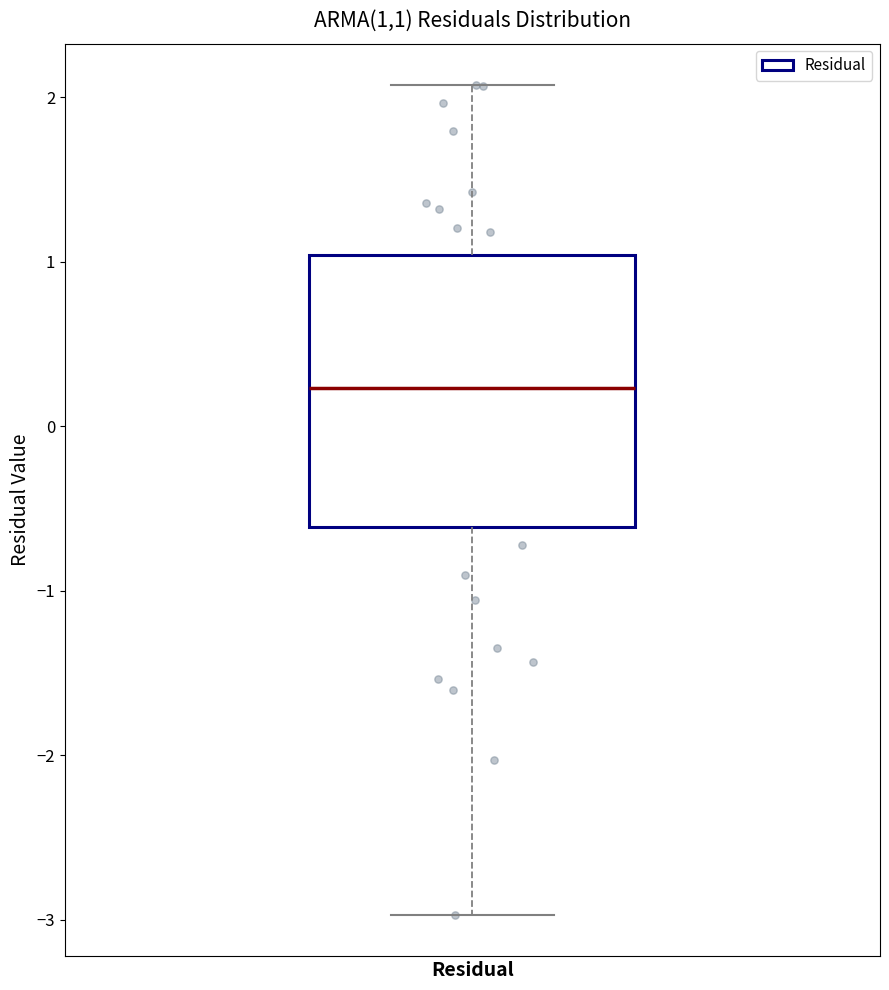

Transcribe this box plot: give where the median line is, the range the box spans, and where the two whiskers end, as read against the y-axis. The values are not printed on the chart, so give them approximately, as read against the axis.

median 0.2, box -0.6 to 1.0, whiskers -3.0 to 2.1